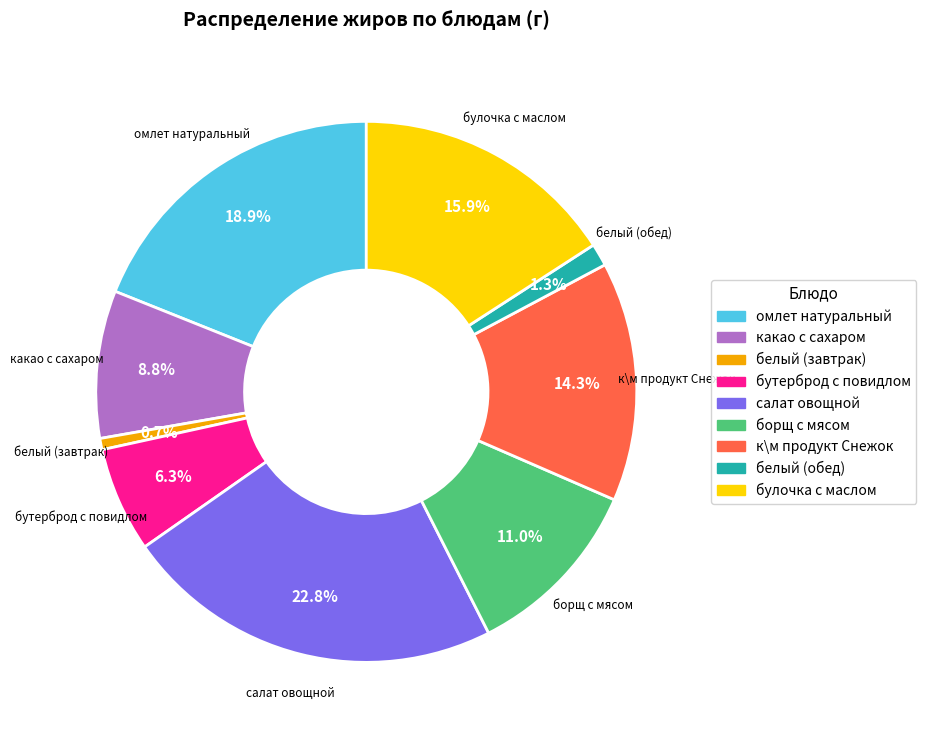

The белый (завтрак) slice represents 11% of the pie. True or false?

False